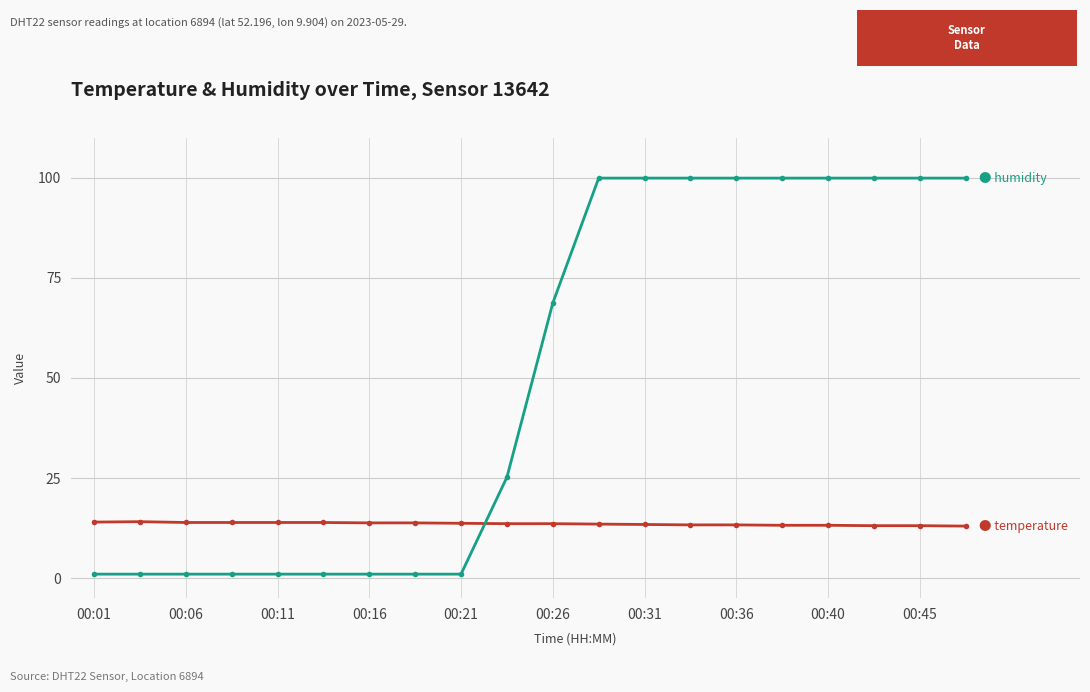

What is the maximum value shown in the chart?

99.9